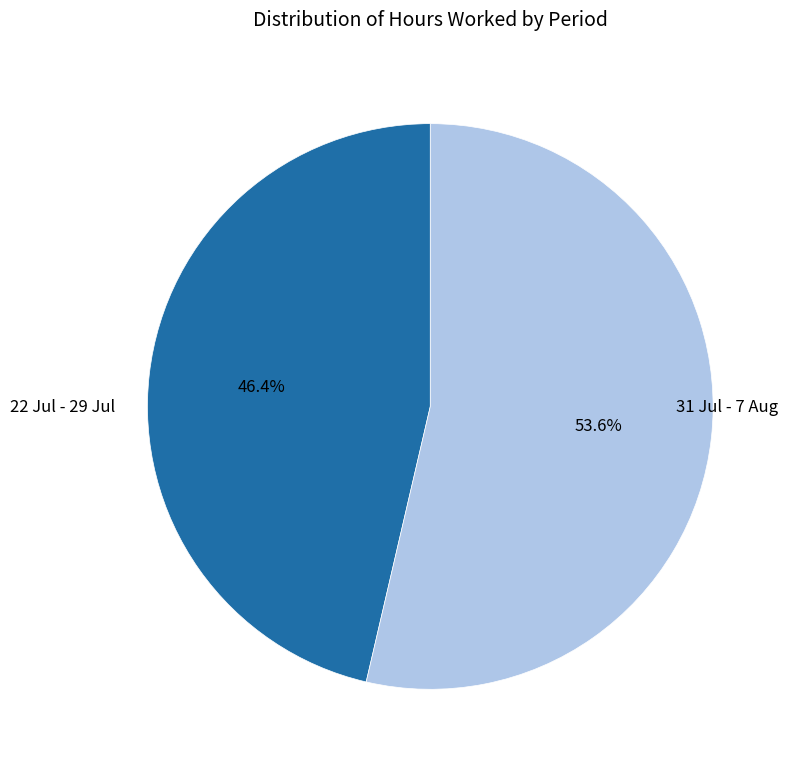

Is there a majority slice in this chart?

Yes